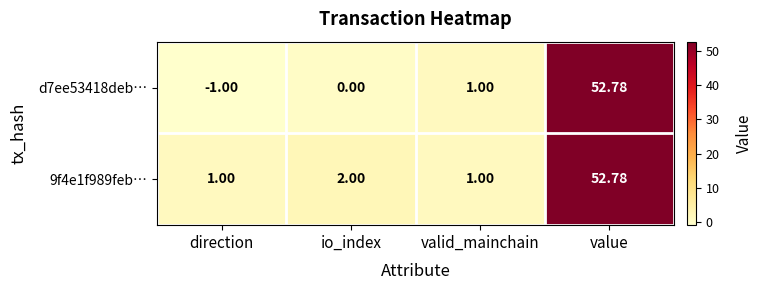

At which label is d7ee53418deb… closest to 25?

valid_mainchain